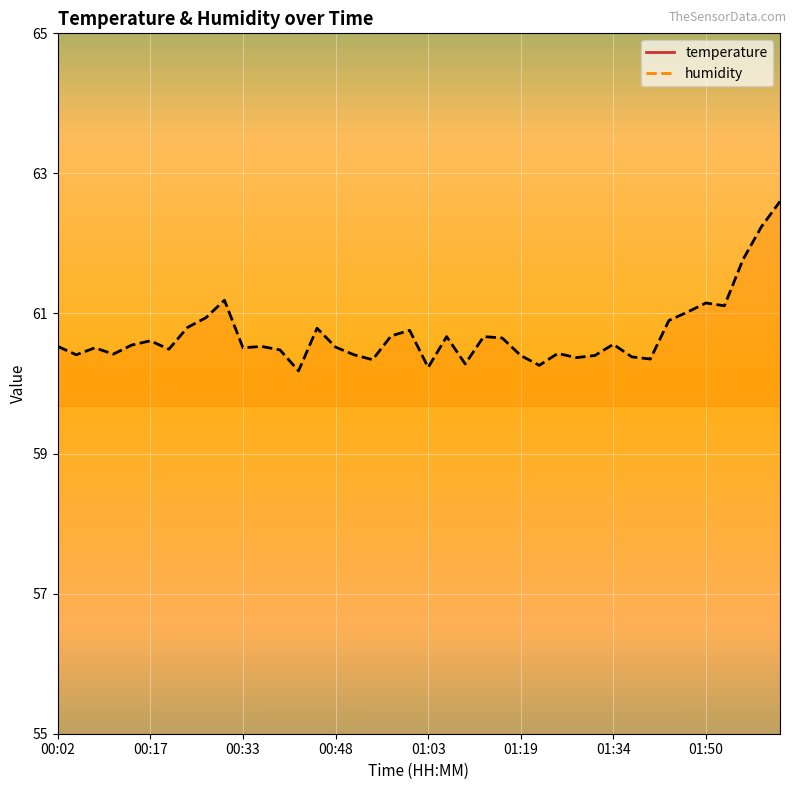

The temperature series shows 12.0 at 01:34. True or false?

True